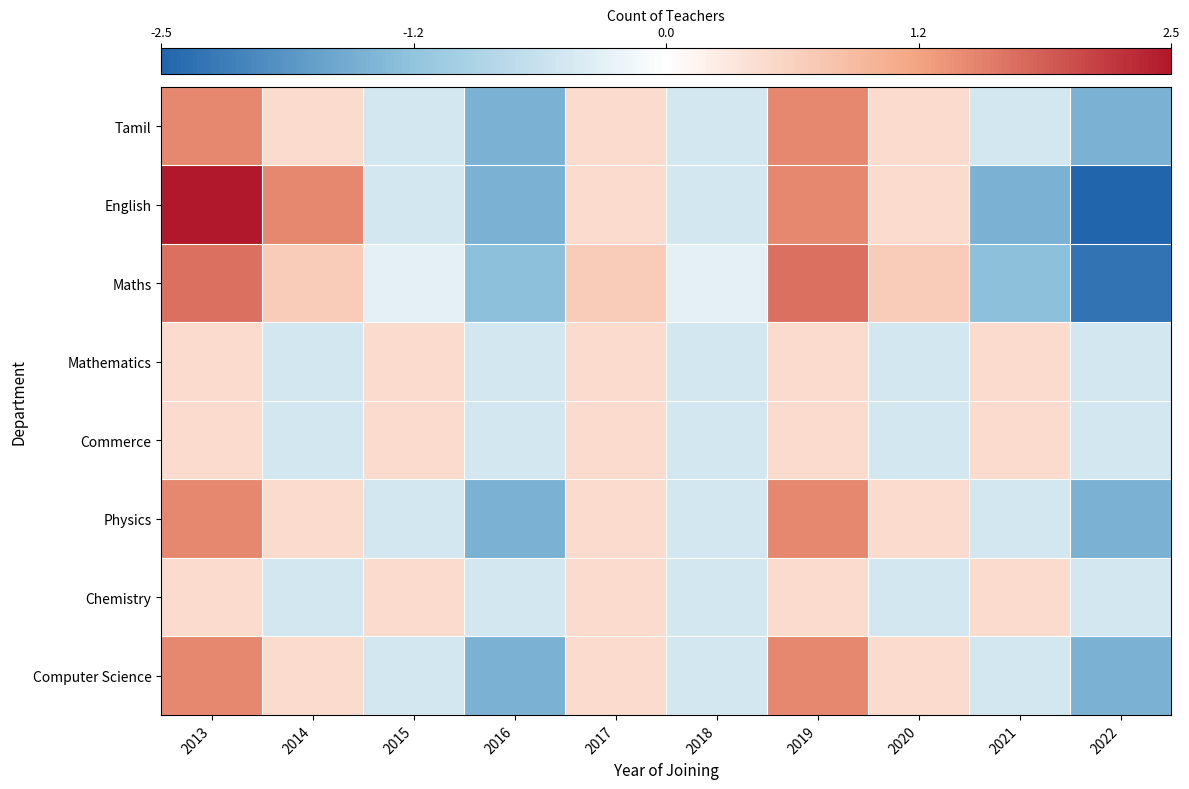

What is the maximum value shown in the chart?

2.5